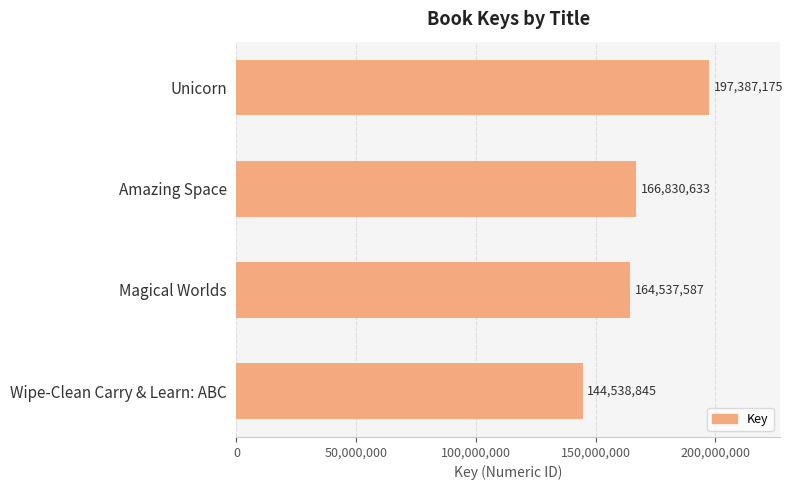

Reading bottom to top, transcribe all the data shown in this chart.

144538845	164537587	166830633	197387175